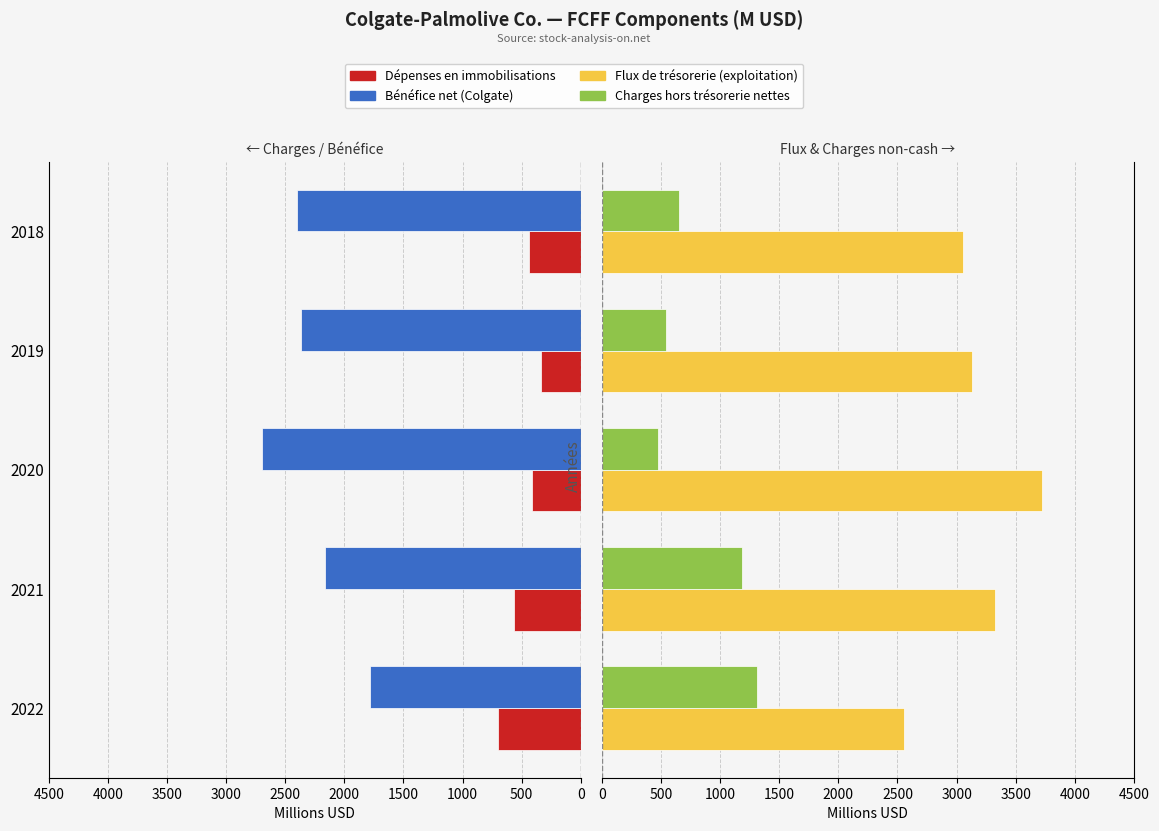

How many groups of bars are there?

5